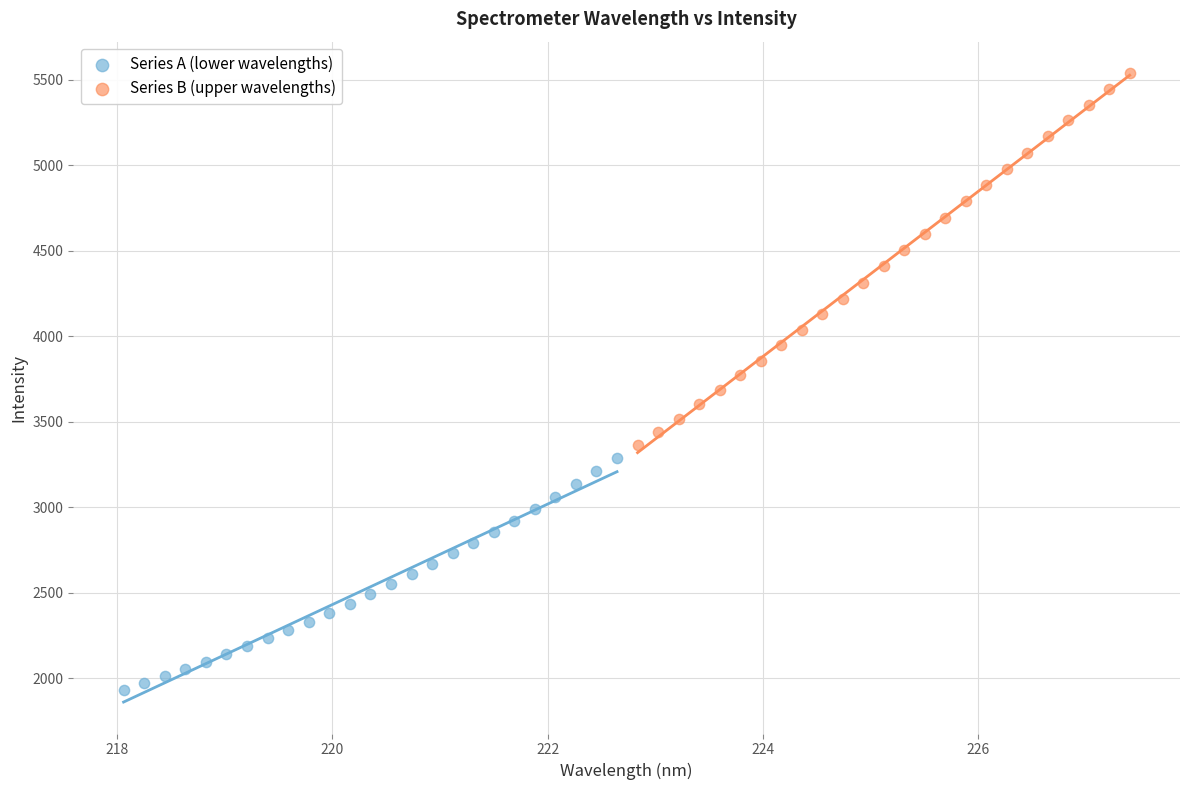

Which series has the largest Y range (max minus min)?

Series B (upper wavelengths)